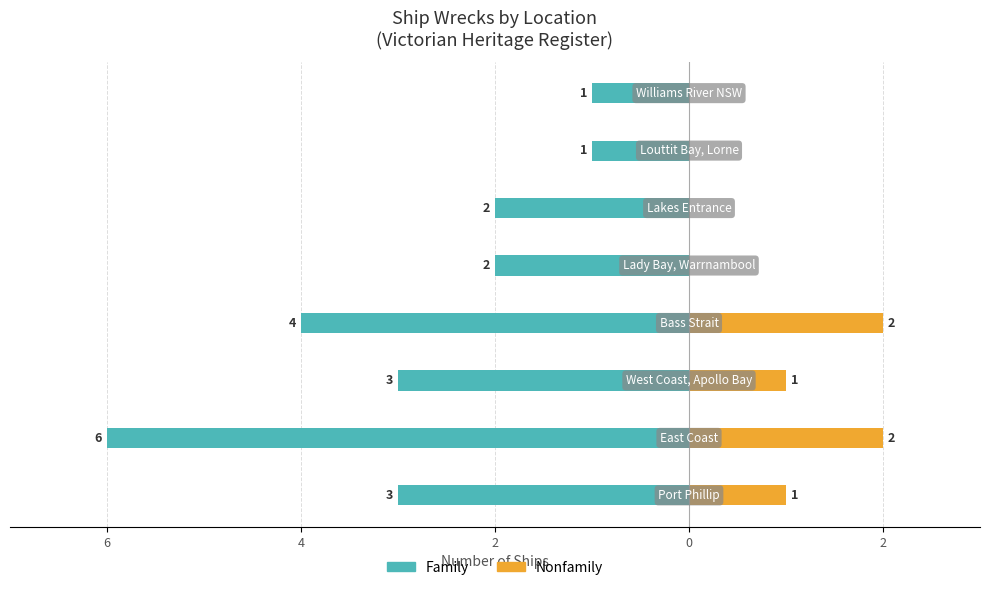

Which has a higher value, 7 or 6?

7